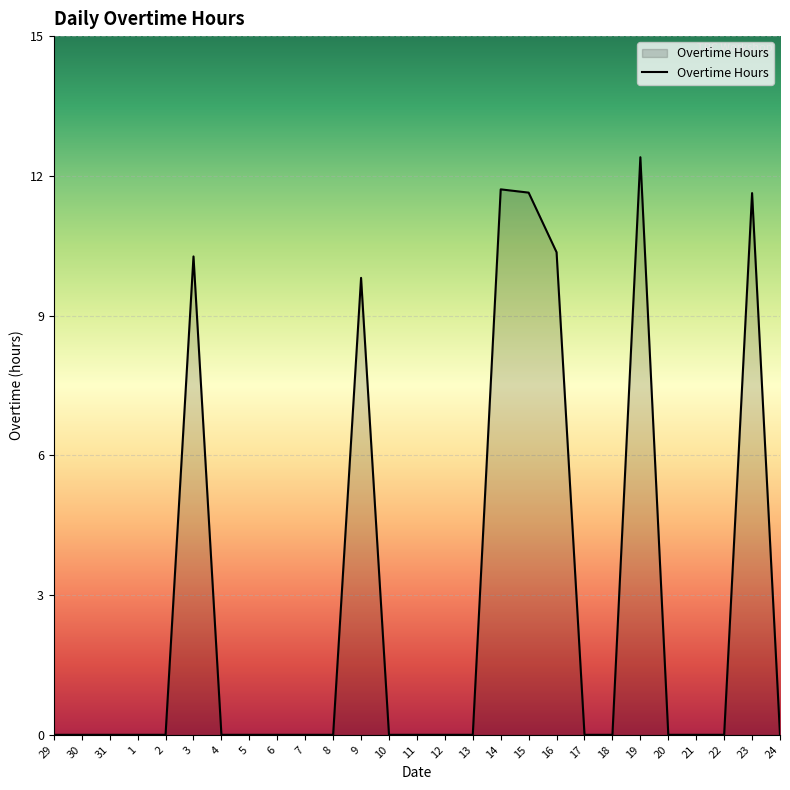

Reading left to right, what are all the values shown in this chart?

0.0	0.0	0.0	0.0	0.0	10.3	0.0	0.0	0.0	0.0	0.0	9.8	0.0	0.0	0.0	0.0	11.7	11.6	10.4	0.0	0.0	12.4	0.0	0.0	0.0	11.6	0.0